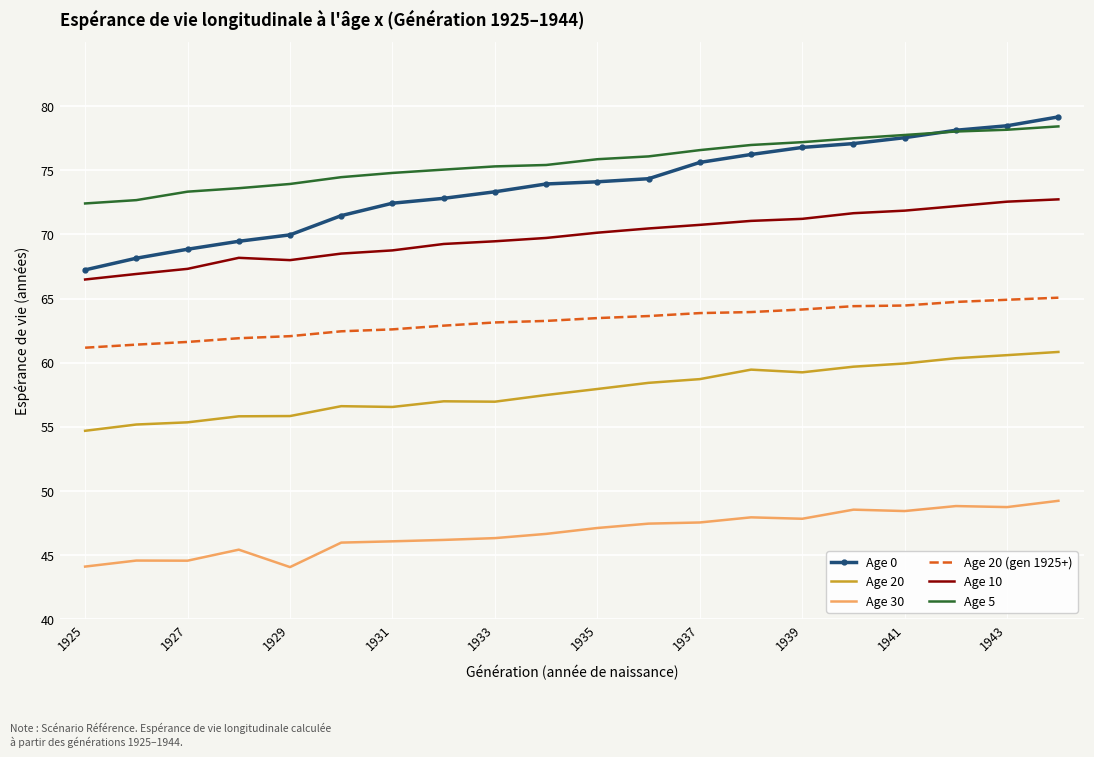

What is the maximum value for Age 0?

79.2